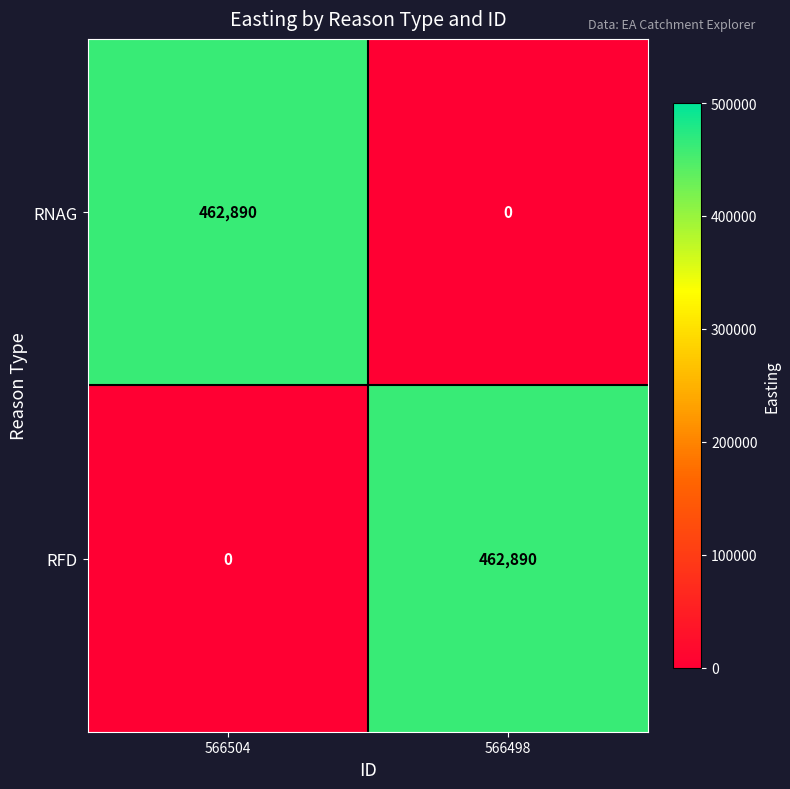

What is the sum of the RFD values at 566504 and 566498?

462890